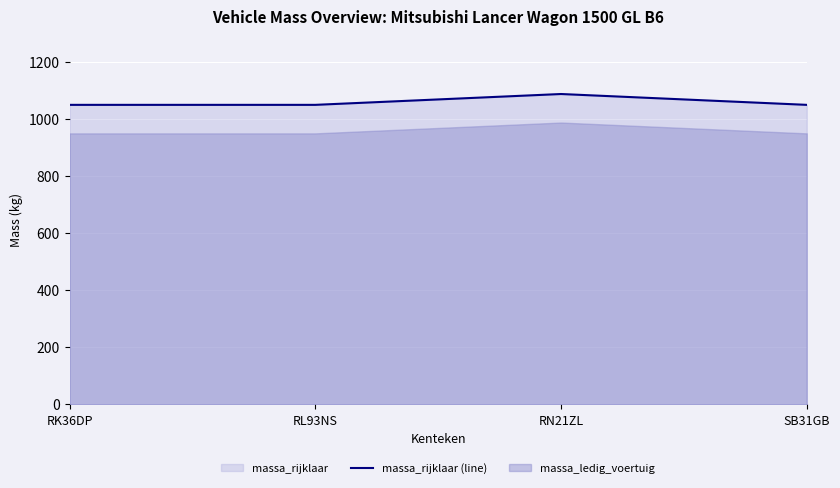

Reading left to right, transcribe all the data shown in this chart.

RK36DP=1050	RL93NS=1050	RN21ZL=1088	SB31GB=1050